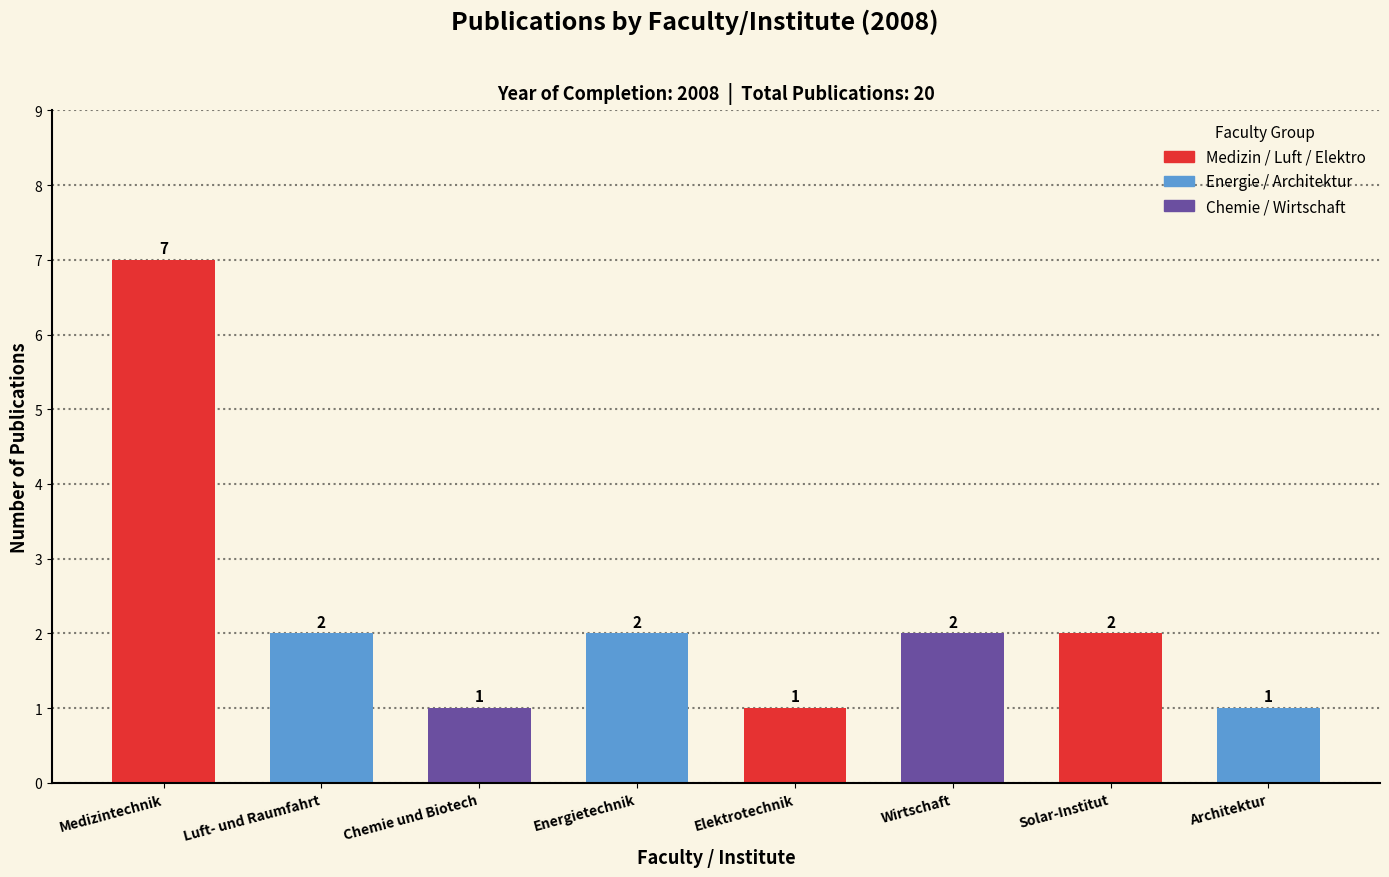

Reading right to left, transcribe all the data shown in this chart.

1	2	2	1	2	1	2	7